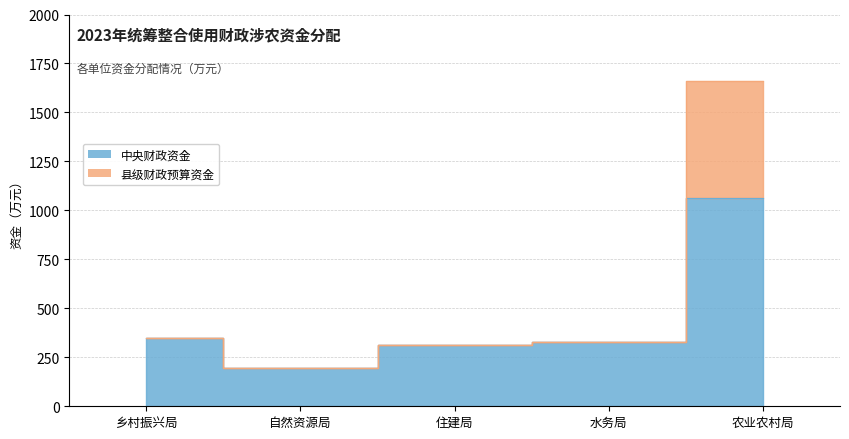

How many distinct data groups are displayed?

2